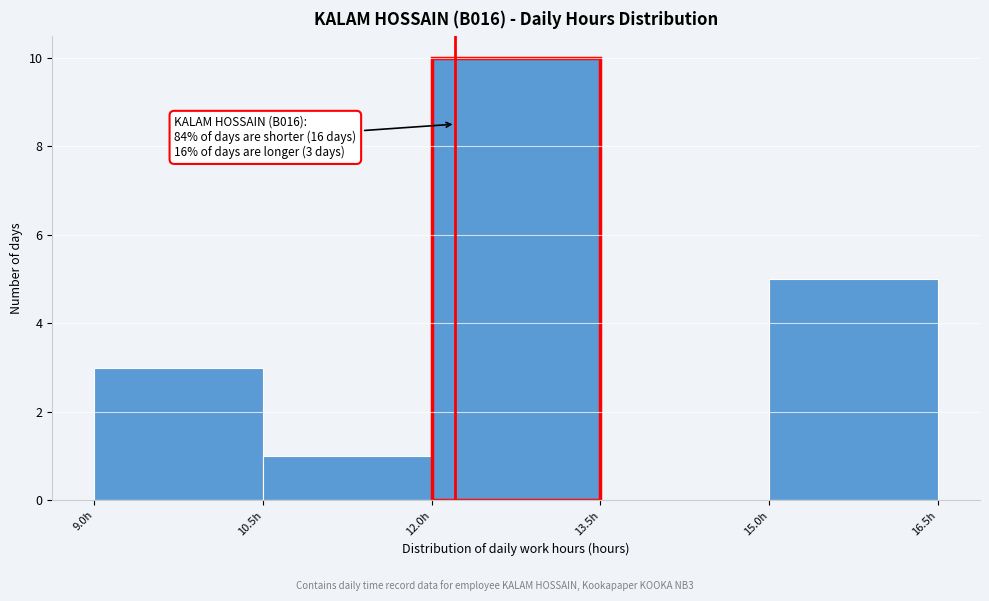

Which range on the x-axis has the tallest bar?

12.0 to 13.5